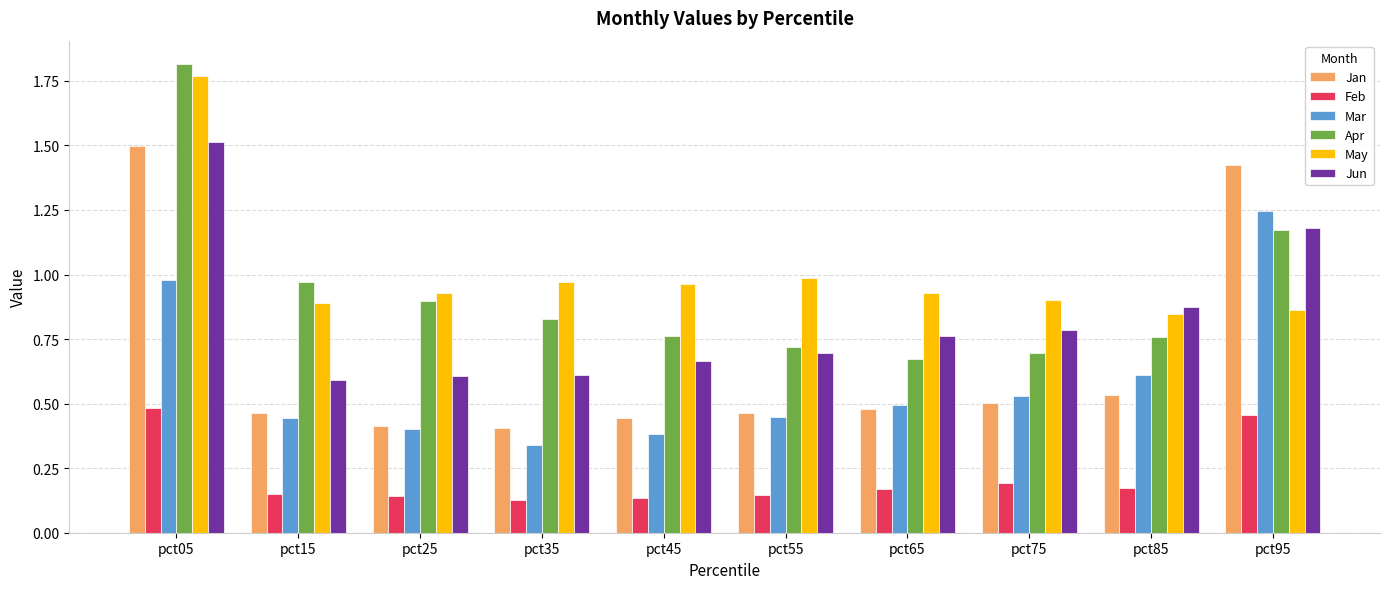

How many bars are there in each group?

6